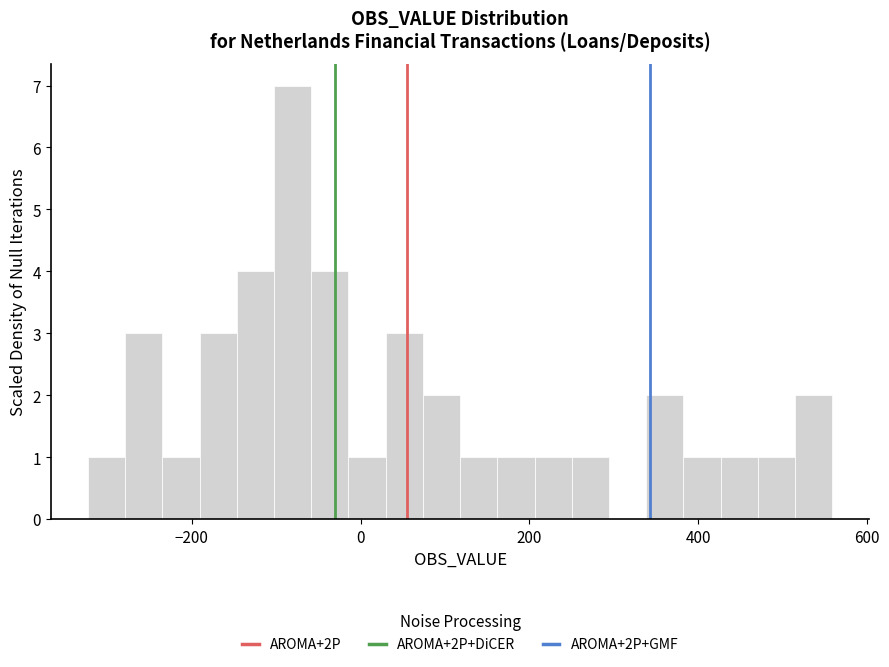

Around what value on the x-axis is the tallest bar? Give the approximate position of its centre, as read against the axis.

-80